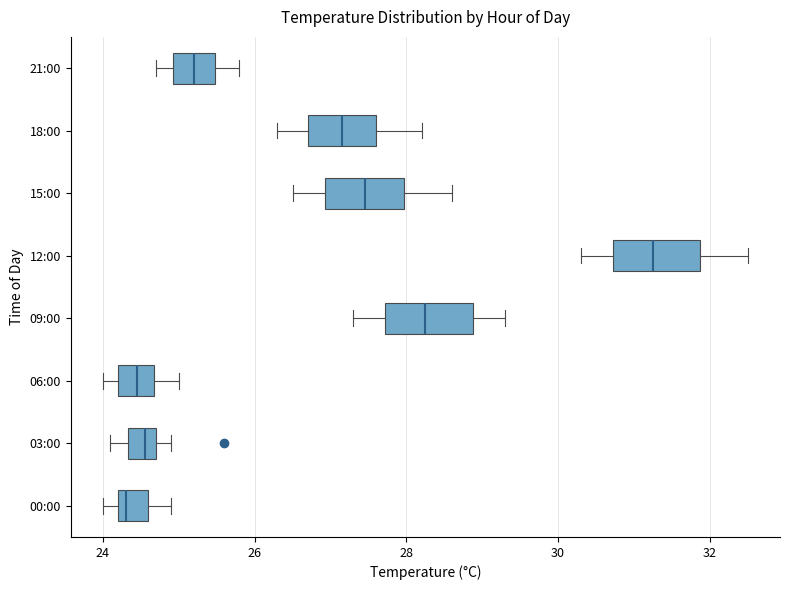

Reading bottom to top, read every box against the x-axis: the position of its median line, the range the box covers, and the ends of its whiskers. The values are not printed on the chart, so give them approximately, as read against the axis.

00:00: median 24.4, box 24.2 to 24.6, whiskers 24.0 to 25.0
03:00: median 24.6, box 24.4 to 24.8, whiskers 24.2 to 25.0
06:00: median 24.4, box 24.2 to 24.6, whiskers 24.0 to 25.0
09:00: median 28.2, box 27.8 to 28.8, whiskers 27.4 to 29.4
12:00: median 31.2, box 30.8 to 31.8, whiskers 30.4 to 32.6
15:00: median 27.4, box 27.0 to 28.0, whiskers 26.6 to 28.6
18:00: median 27.2, box 26.8 to 27.6, whiskers 26.4 to 28.2
21:00: median 25.2, box 25.0 to 25.4, whiskers 24.8 to 25.8